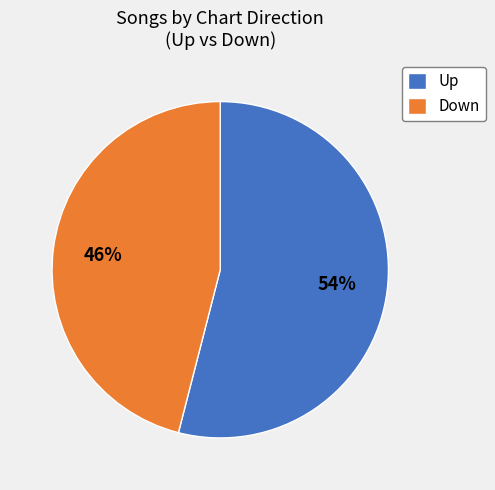

To the nearest percent, what percentage of the pie is Up?

54%